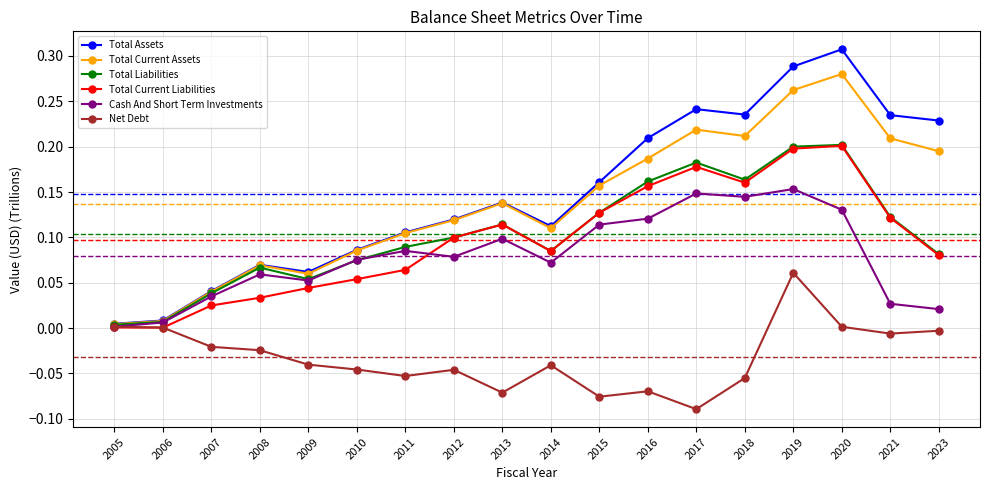

True or false: Total Assets has more than 2 interior local peaks.

True